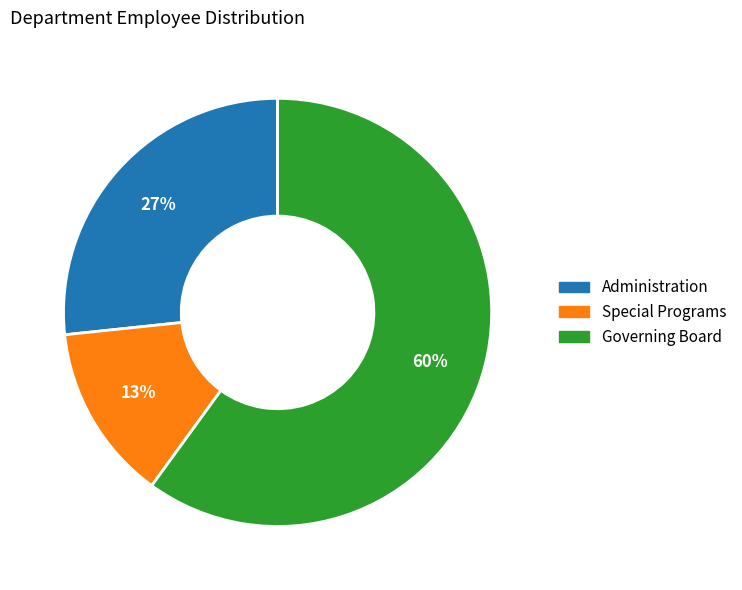

Combined, do Governing Board and Special Programs account for over 50%?

Yes